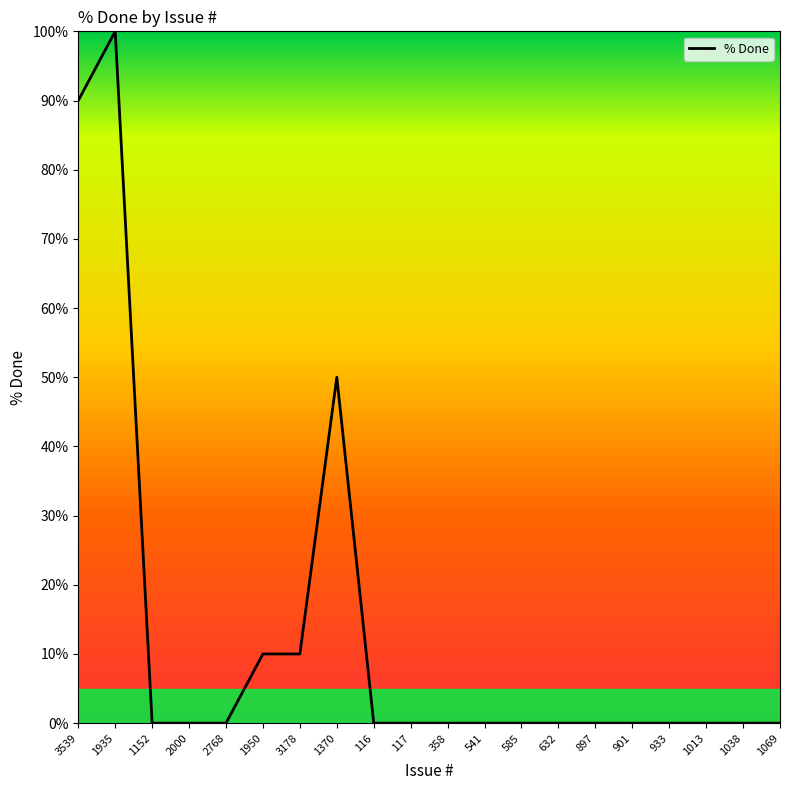

Between 1370 and 901, which is larger?

1370